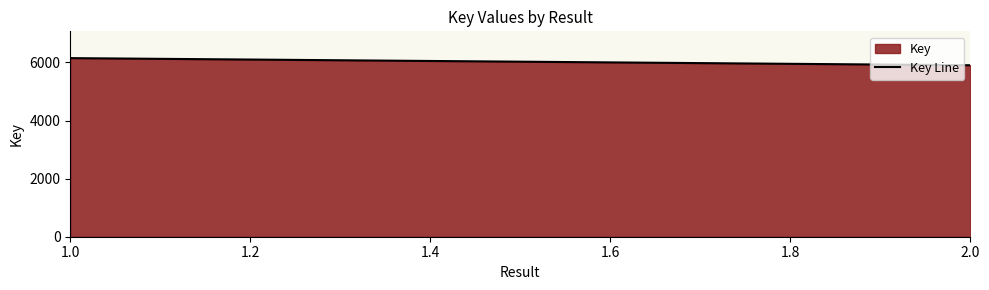

Is it true that the value at 2.0 is 5903?

True